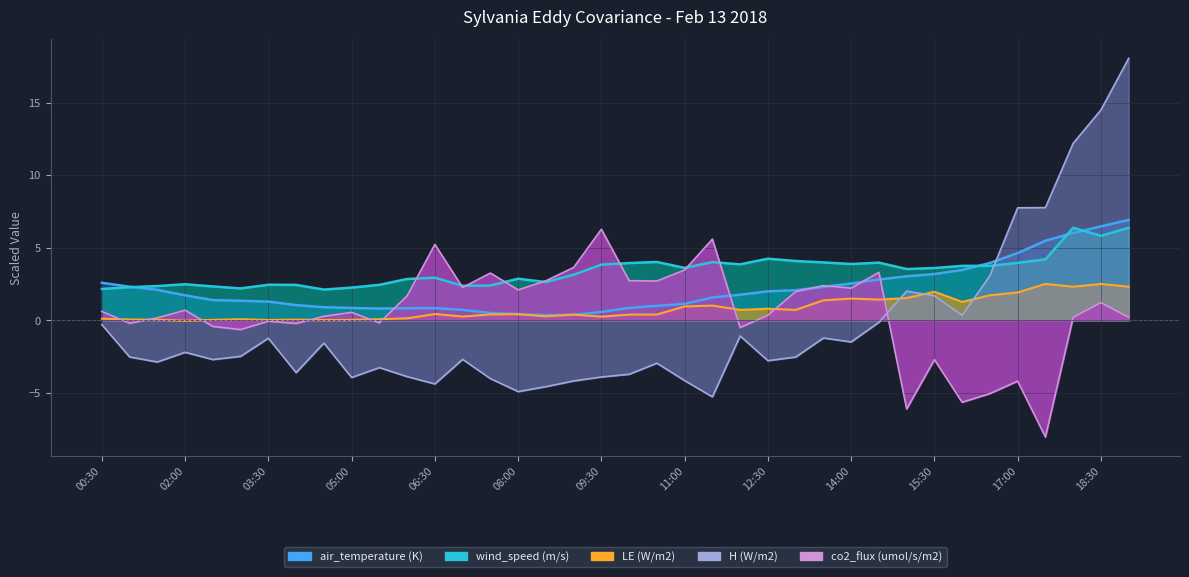

What is the difference between the second highest and minimum values in the H (W/m2) series?

19.8